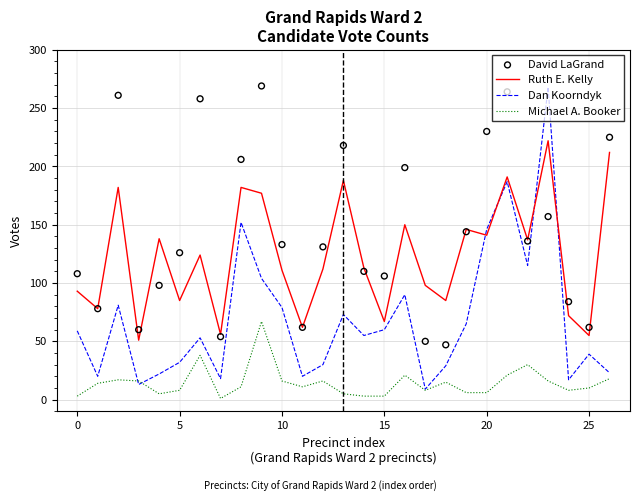

What are all the series names shown in the legend?

Ruth E. Kelly, Dan Koorndyk, Michael A. Booker, David LaGrand